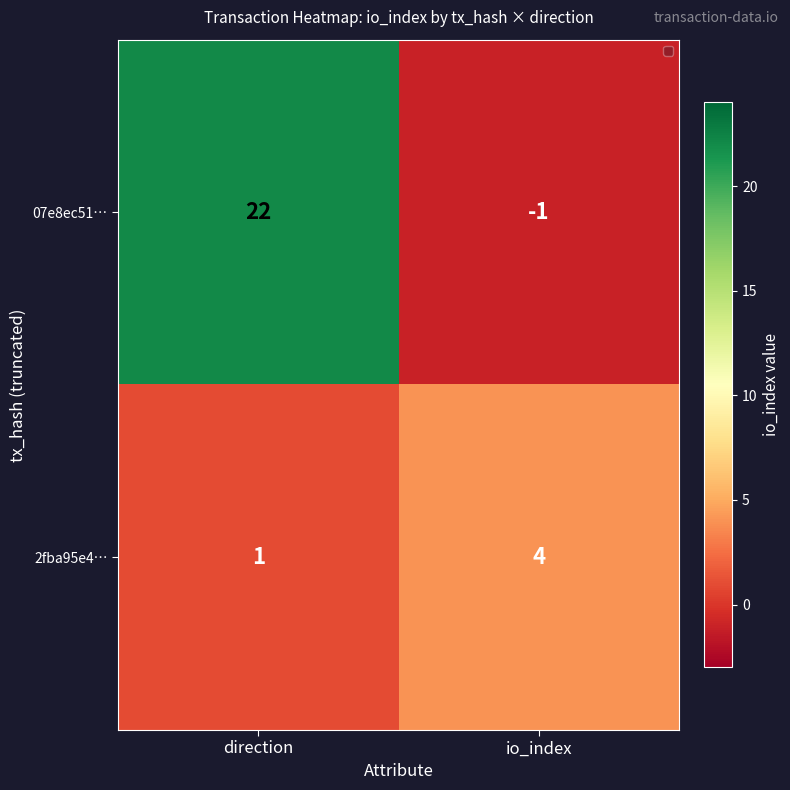

Between direction and io_index, which series saw the biggest shift?

07e8ec51…